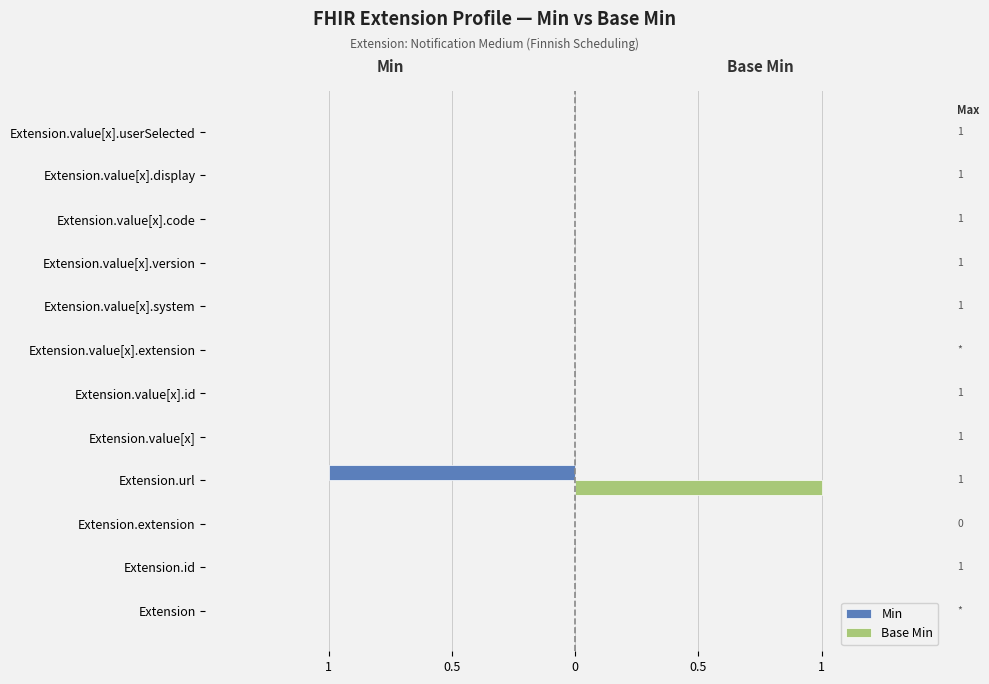

What is the difference between the maximum and minimum values in the Min series?

1